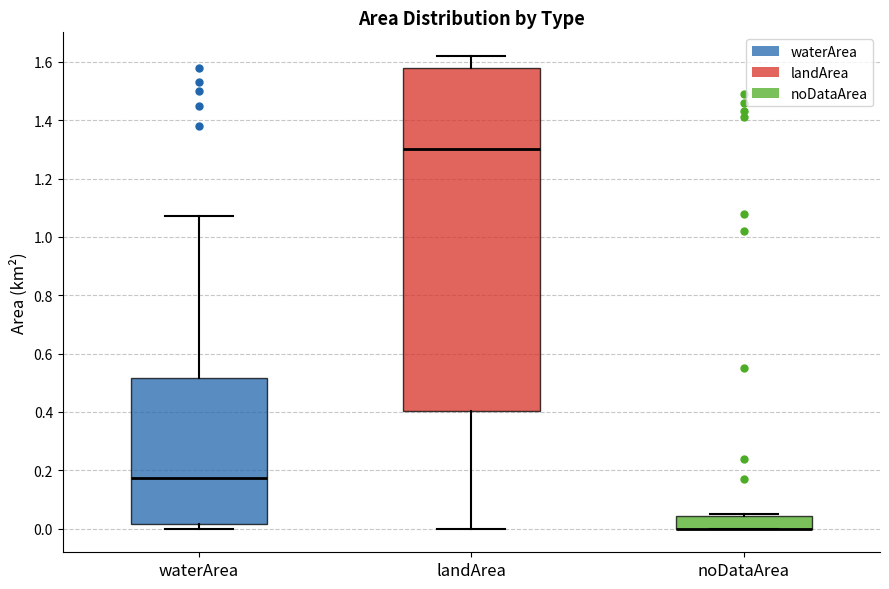

Where is the upper edge of the box for noDataArea on the y-axis? The values are not printed on the chart, so give them approximately, as read against the axis.

0.04